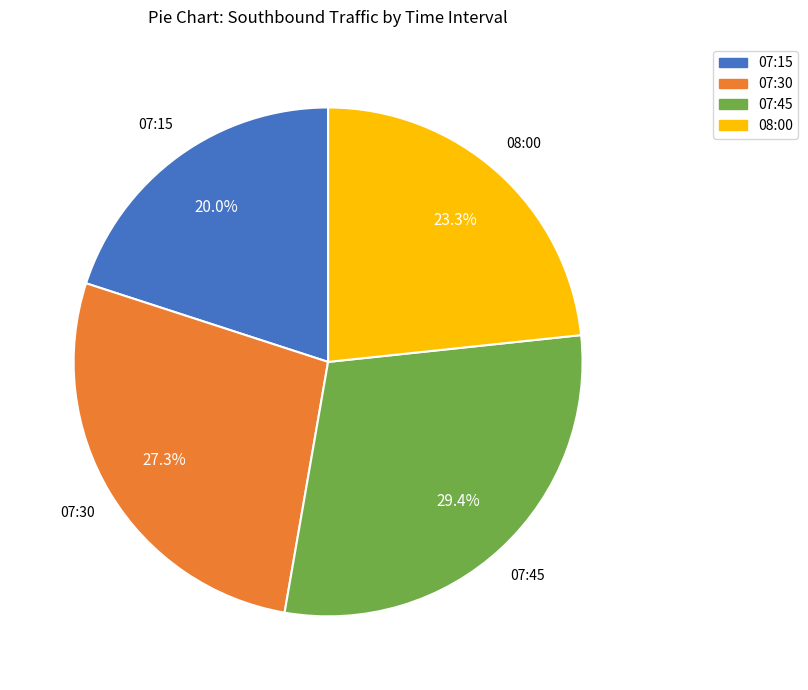

How many segments does this pie chart have?

4